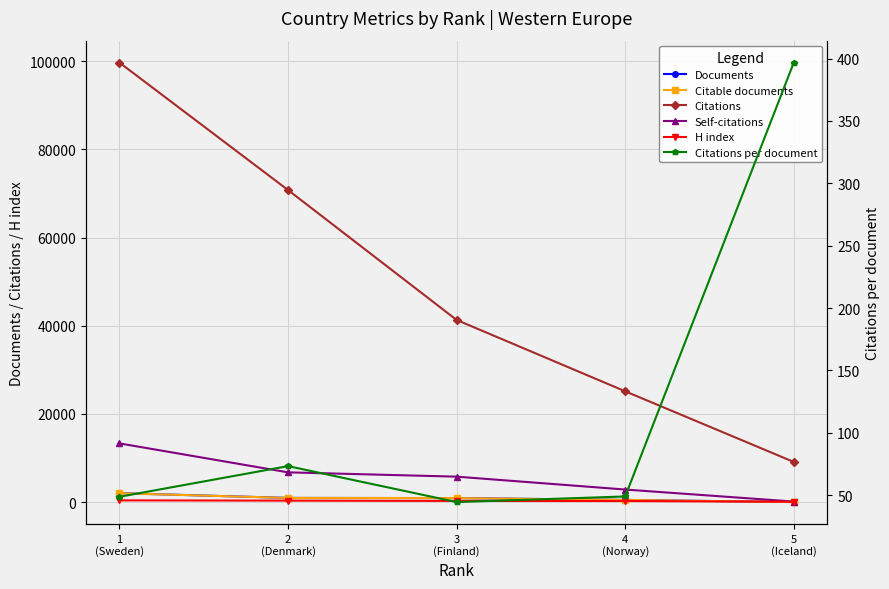

What value does the Self-citations series have at 1
(Sweden)?

13328.0